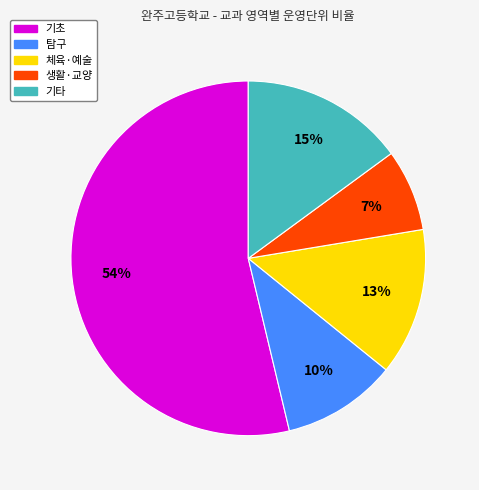

To the nearest percent, what is the average slice percentage?

20%